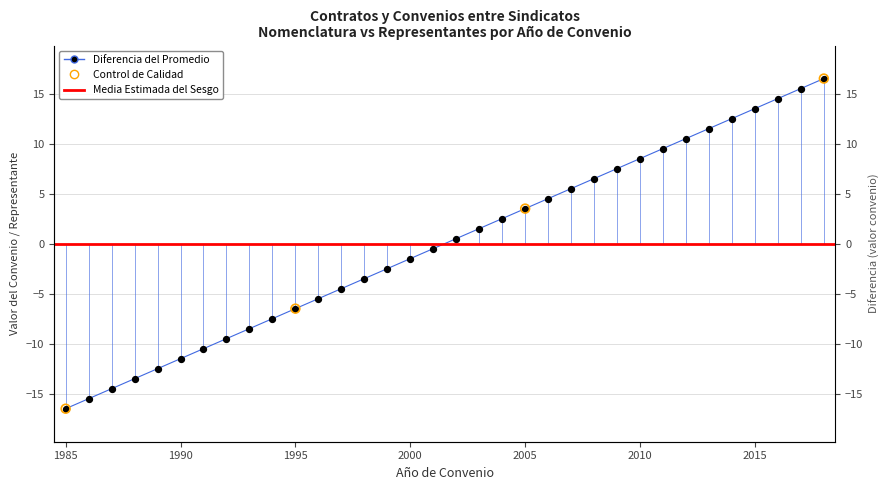

At how many categories does at least one series exceed -7?

24